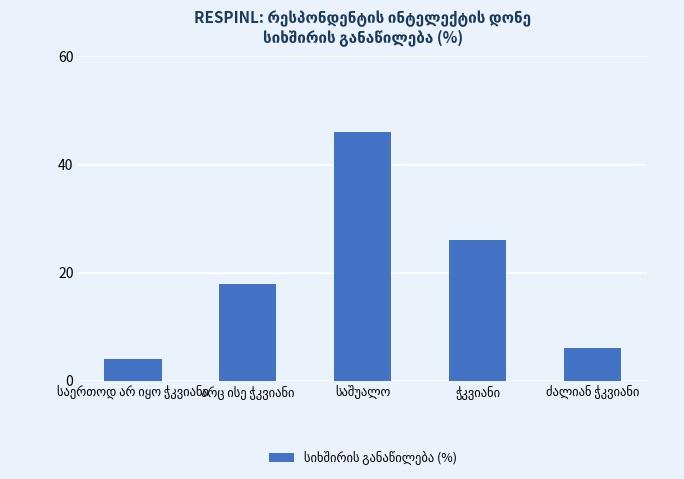

What is the greatest value displayed?

46